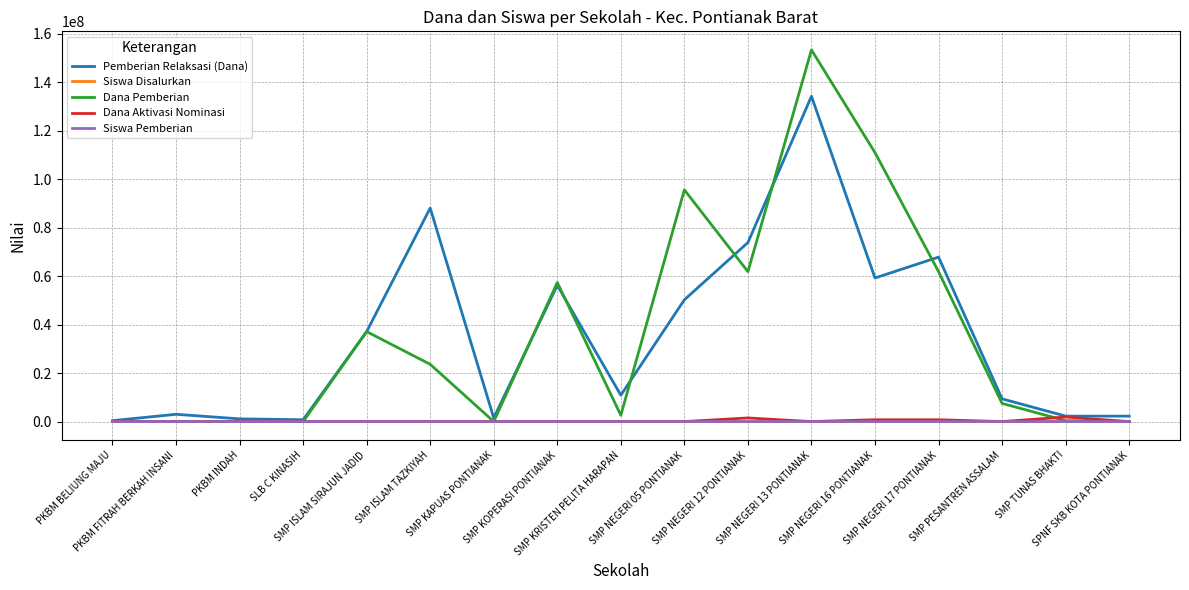

What is the greatest value displayed?

153375000